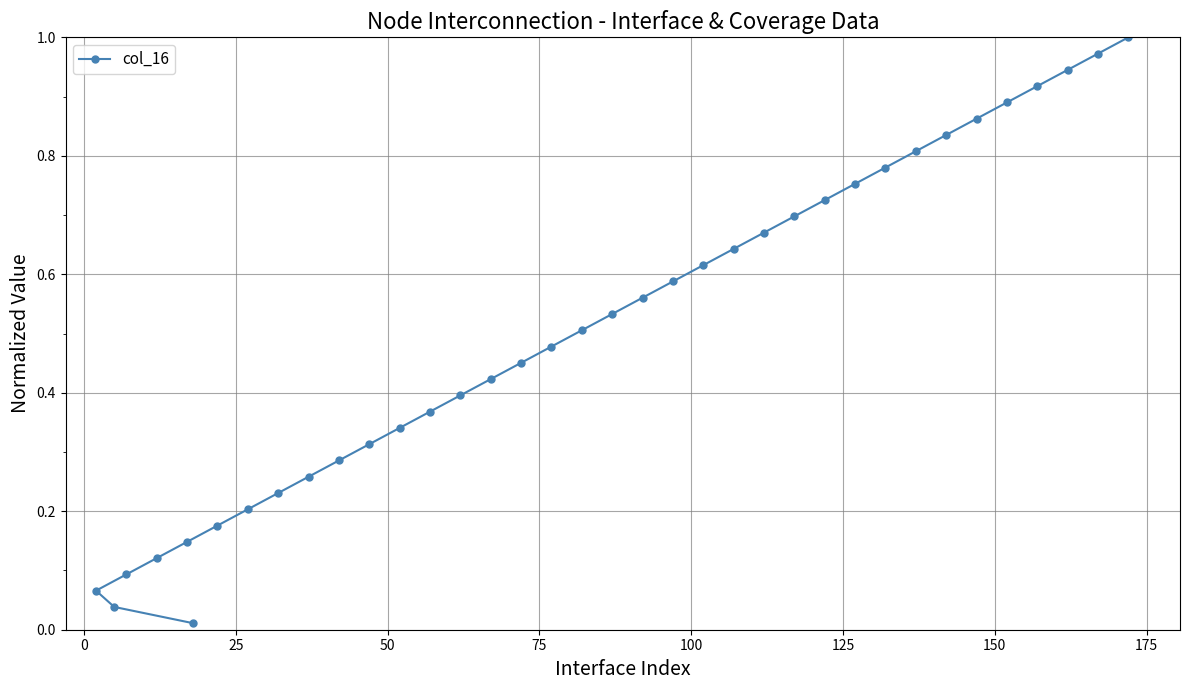

What is the difference between the second highest and second lowest values?

0.9